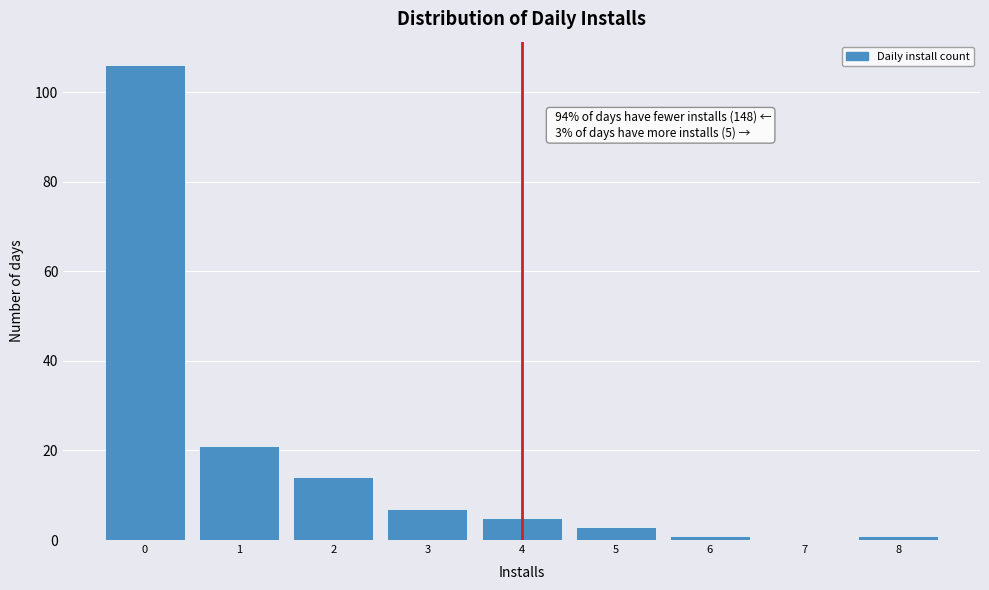

Reading left to right, what are all the values shown in this chart?

0=106	1=21	2=14	3=7	4=5	5=3	6=1	7=0	8=1